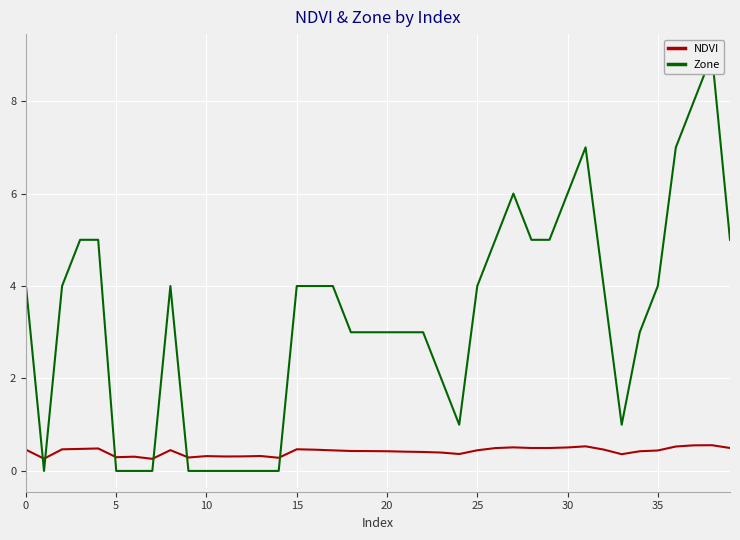

True or false: NDVI and Zone cross at least once.

True